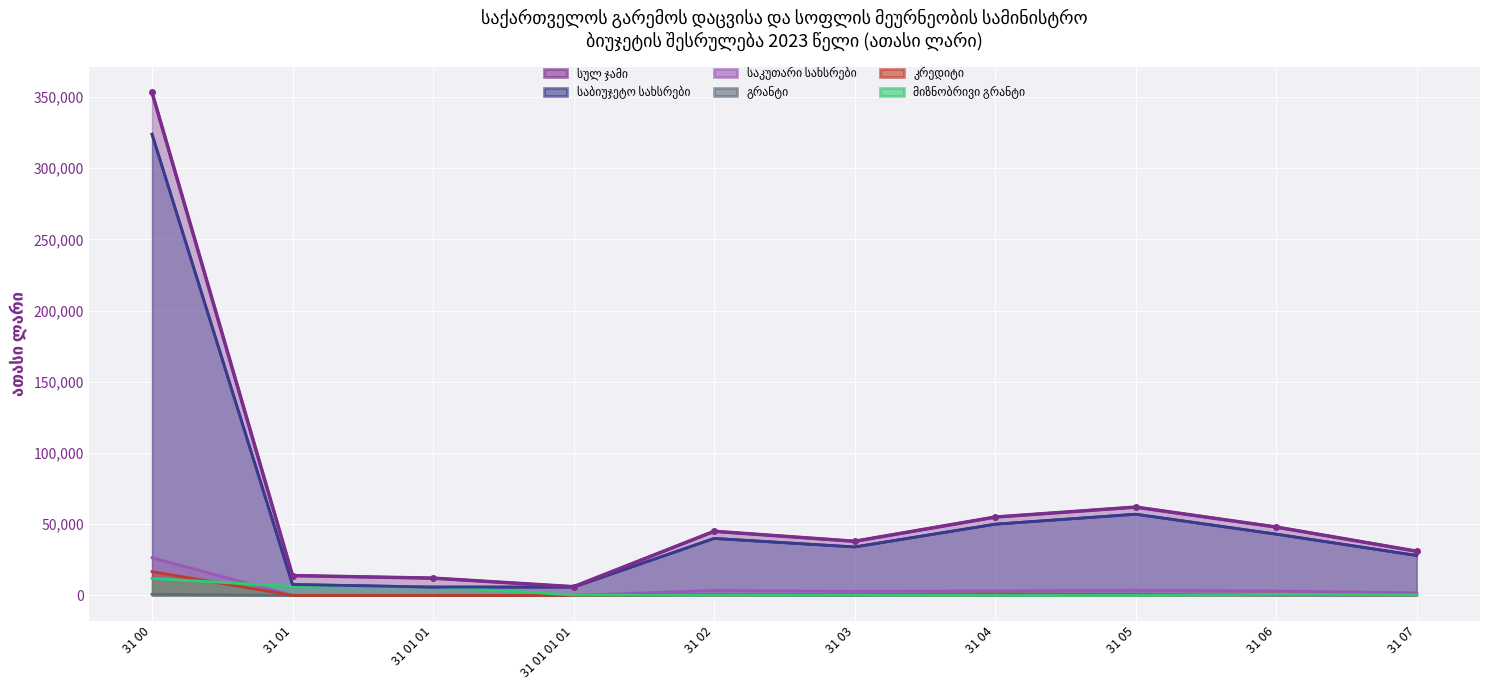

In სულ ჯამი, how many points are lower than both neighbors (excluding endpoints)?

2